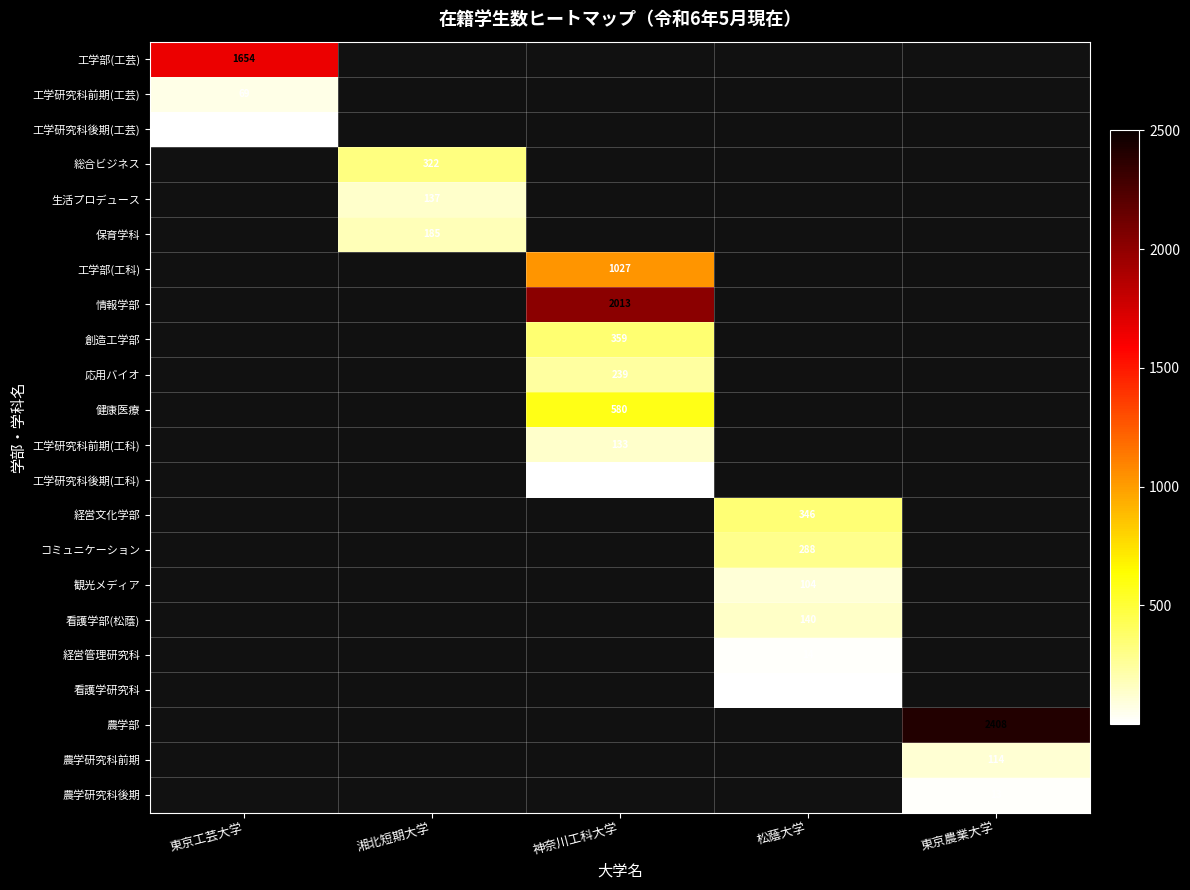

True or false: 看護学部(松蔭) has a value of 140 at 松蔭大学.

True